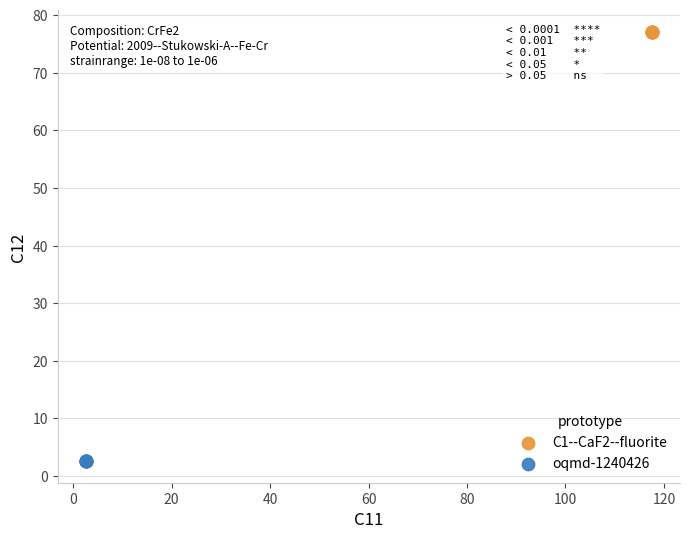

What are all the series names shown in the legend?

C1--CaF2--fluorite, oqmd-1240426